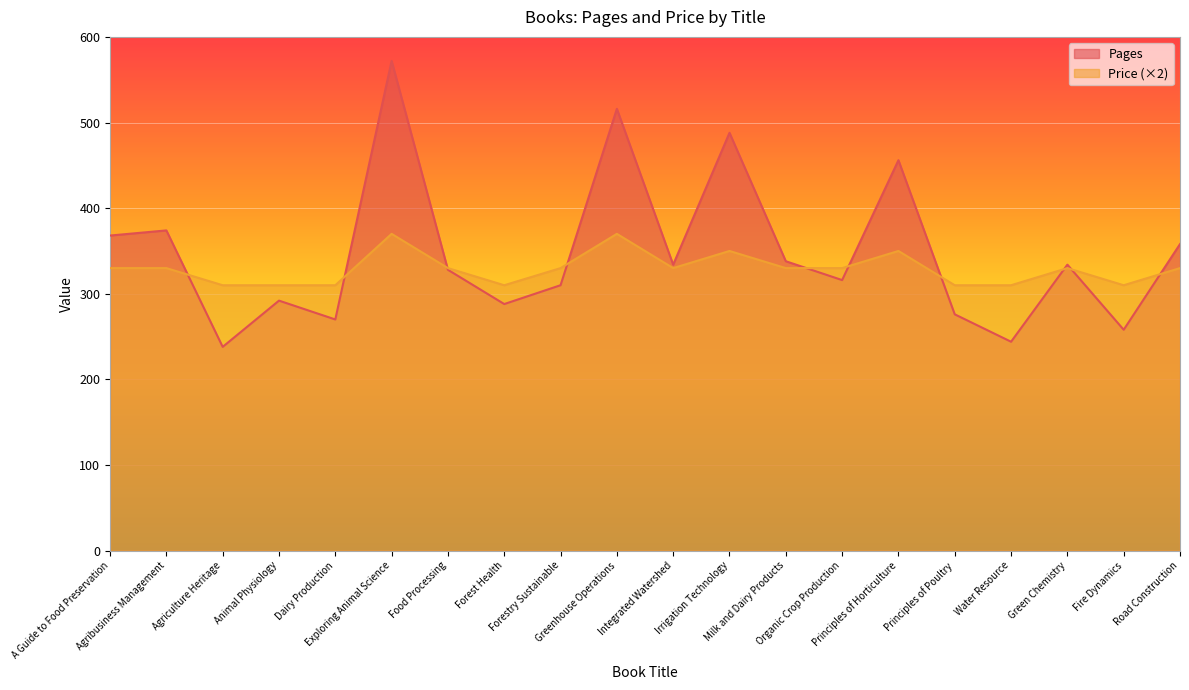

What is the sum of the Price values at Principles of Horticulture and Forestry Sustainable?

680.0